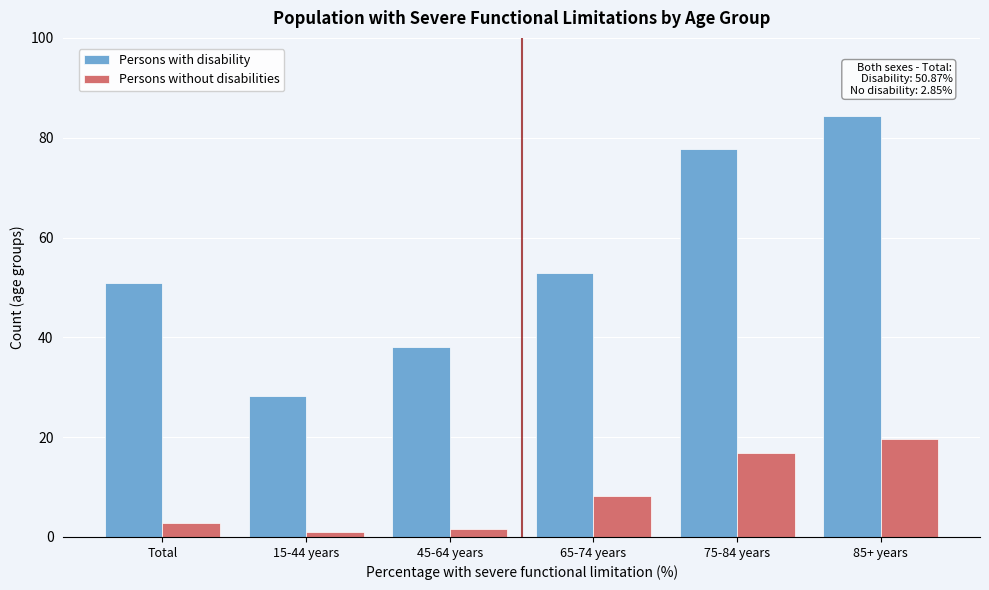

Reading left to right, extract all data points from this chart.

Persons with disability: 50.9	28.2	38.1	52.8	77.8	84.3
Persons without disabilities: 2.9	1.1	1.7	8.1	16.8	19.6